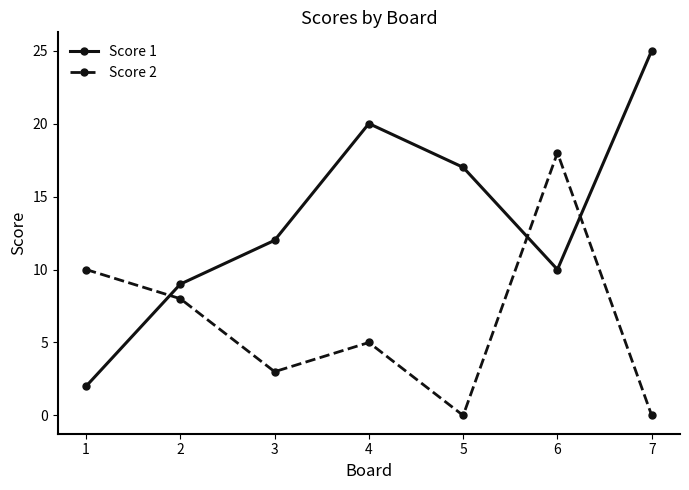

Reading left to right, extract all data points from this chart.

Score 1: 1=2	2=9	3=12	4=20	5=17	6=10	7=25
Score 2: 1=10	2=8	3=3	4=5	5=0	6=18	7=0